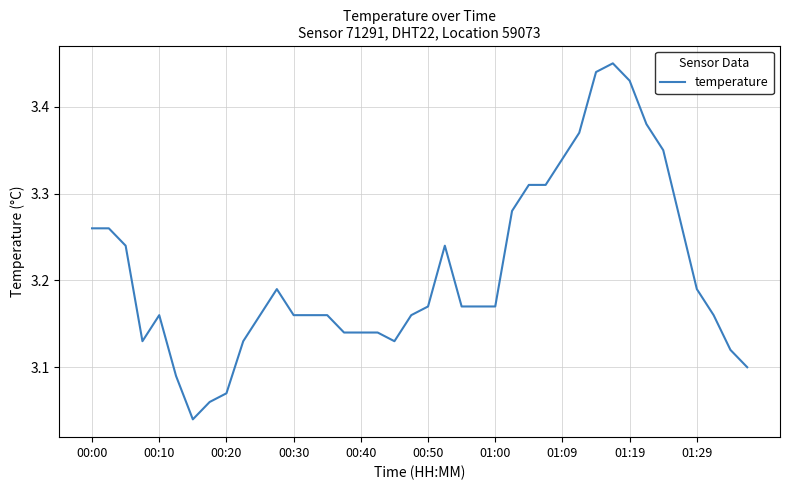

What is the difference between the maximum and minimum values?

0.4